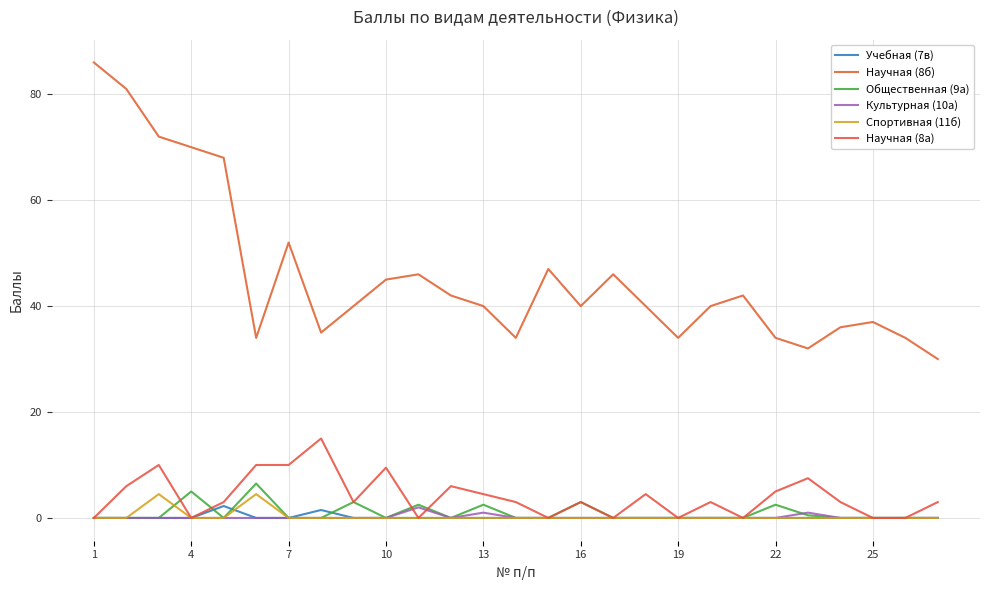

True or false: Спортивная (11б) and Общественная (9а) cross at least once.

True